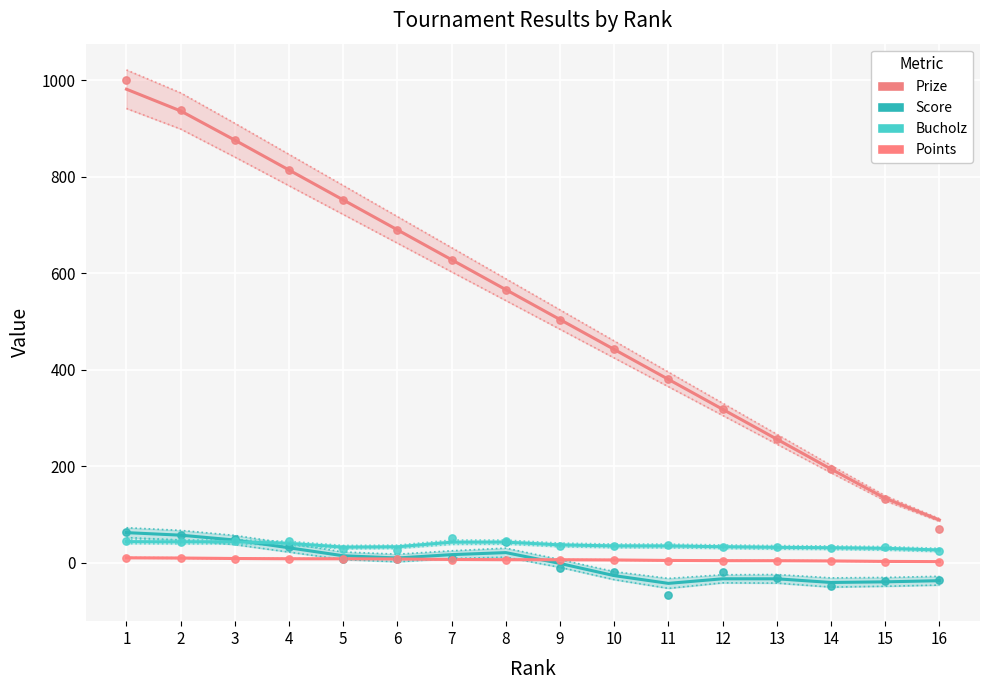

At which category is the sum across all series the highest?

1